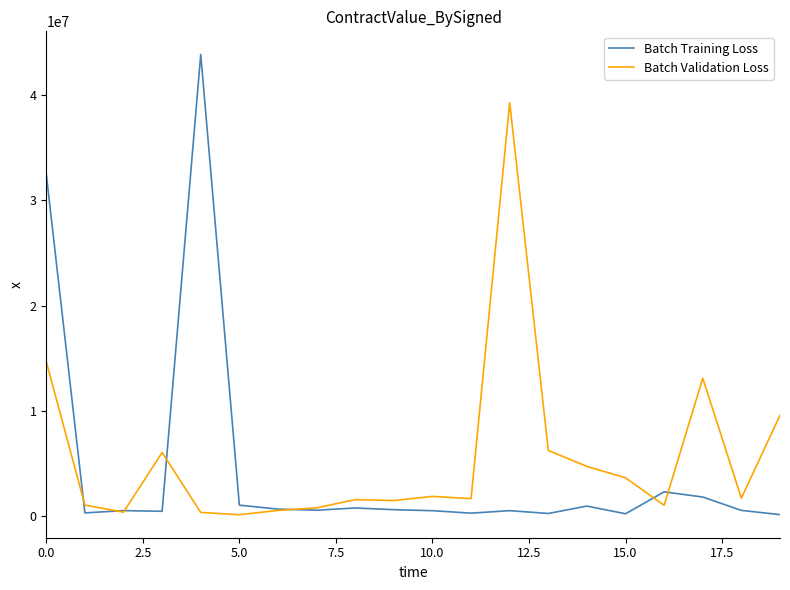

What is the maximum value shown in the chart?

43867177.9